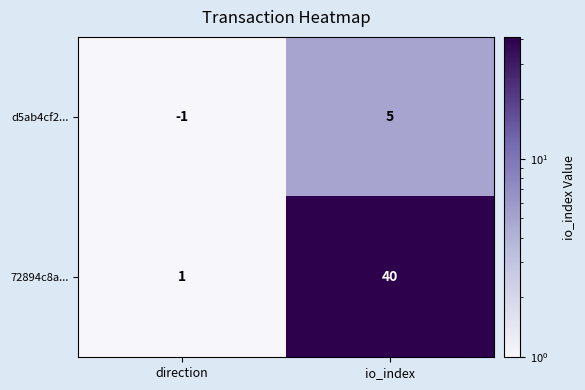

What is the maximum value shown in the chart?

40